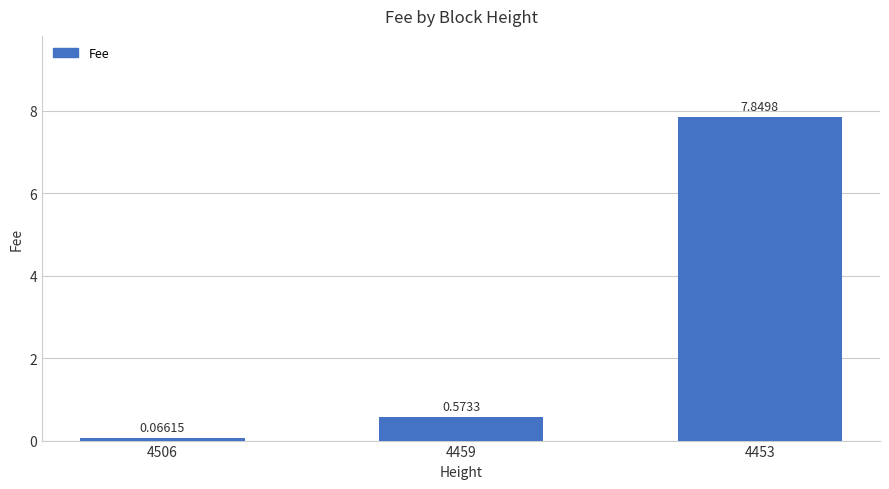

What is the sum of all values?

8.5